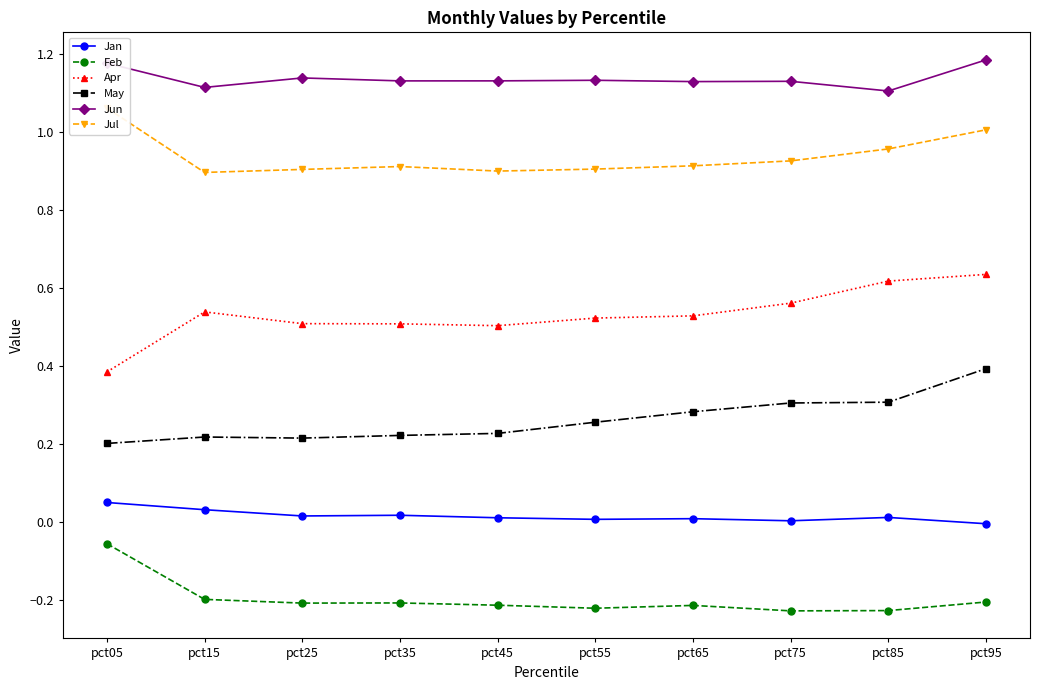

Reading left to right, what are all the values shown in this chart?

Jan: 0.1	0.0	0.0	0.0	0.0	0.0	0.0	0.0	0.0	-0.0
Feb: -0.1	-0.2	-0.2	-0.2	-0.2	-0.2	-0.2	-0.2	-0.2	-0.2
Apr: 0.4	0.5	0.5	0.5	0.5	0.5	0.5	0.6	0.6	0.6
May: 0.2	0.2	0.2	0.2	0.2	0.3	0.3	0.3	0.3	0.4
Jun: 1.2	1.1	1.1	1.1	1.1	1.1	1.1	1.1	1.1	1.2
Jul: 1.1	0.9	0.9	0.9	0.9	0.9	0.9	0.9	1.0	1.0